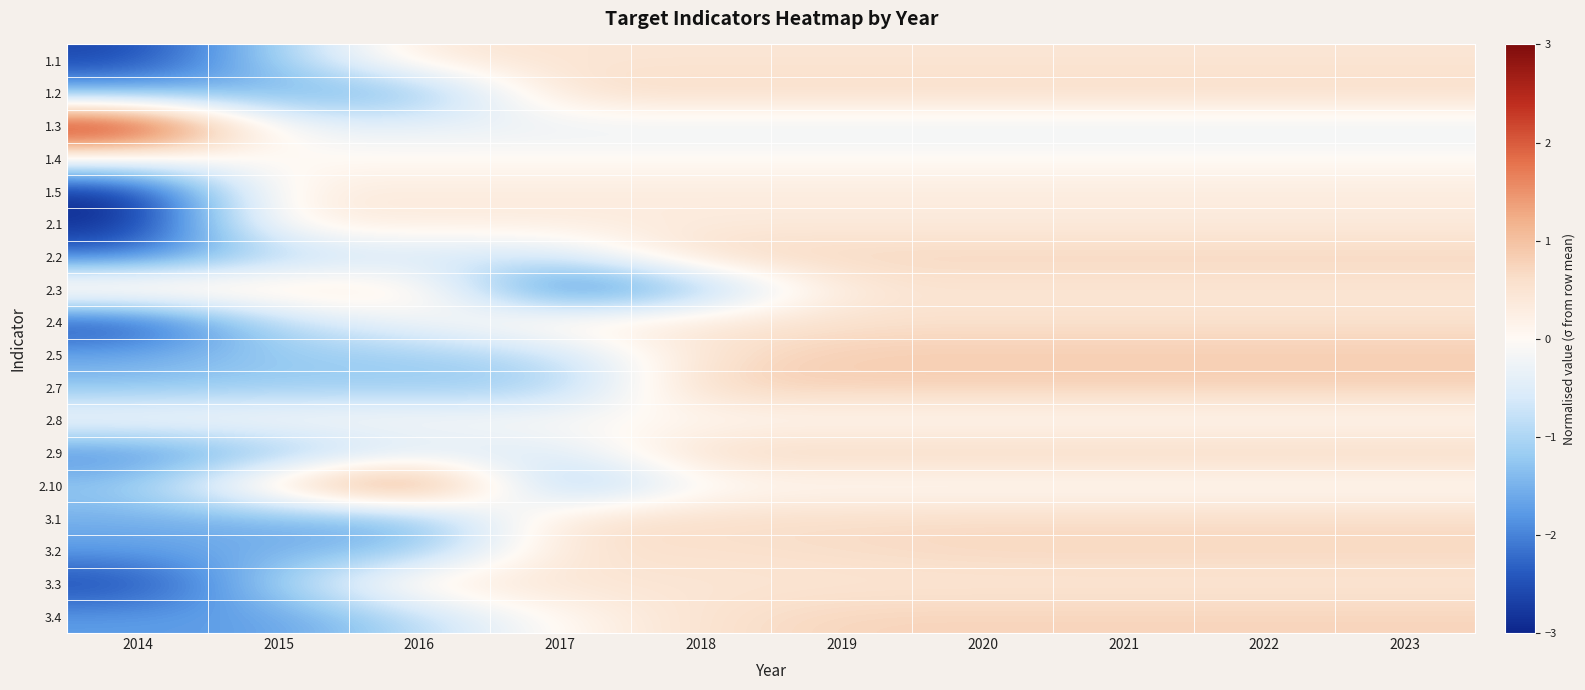

At which category does the chart reach its minimum across all series?

2014